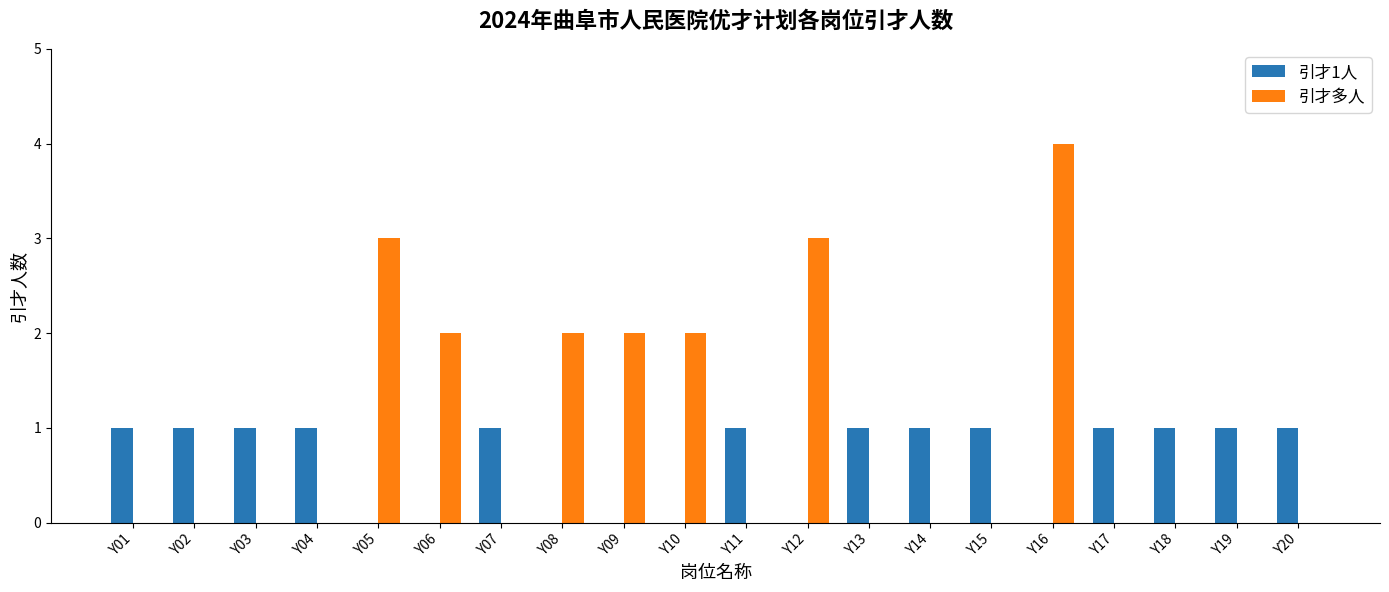

True or false: 引才多人 has a value of 0 at Y14.

True